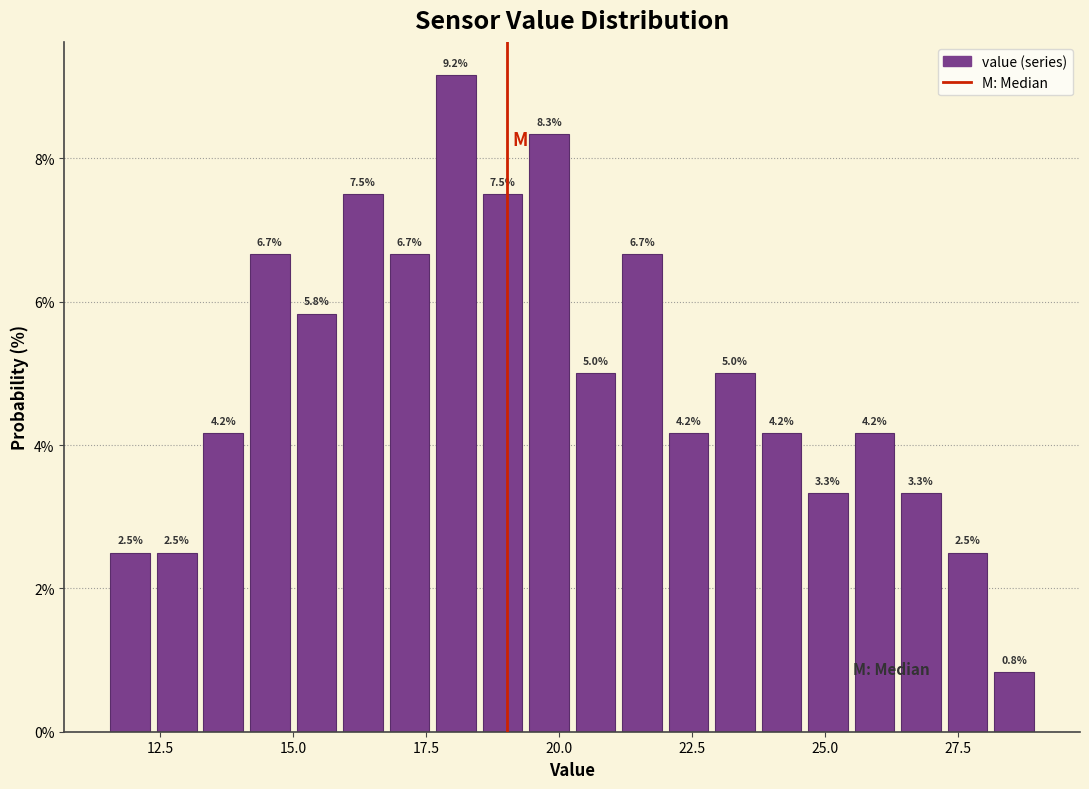

Around what value on the x-axis is the tallest bar? Give the approximate position of its centre, as read against the axis.

18.0